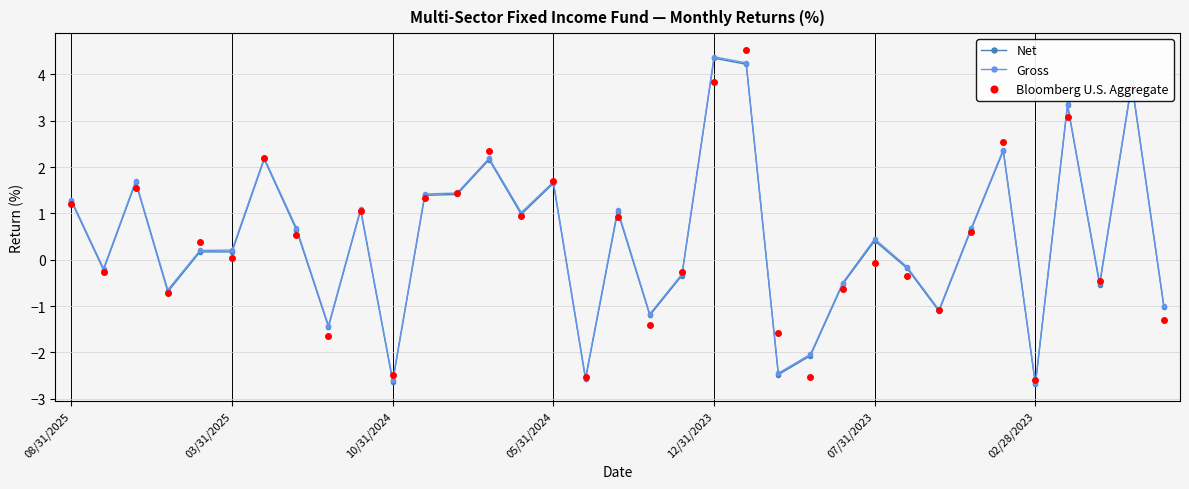

Which series has the largest range (max minus min)?

Bloomberg U.S. Aggregate